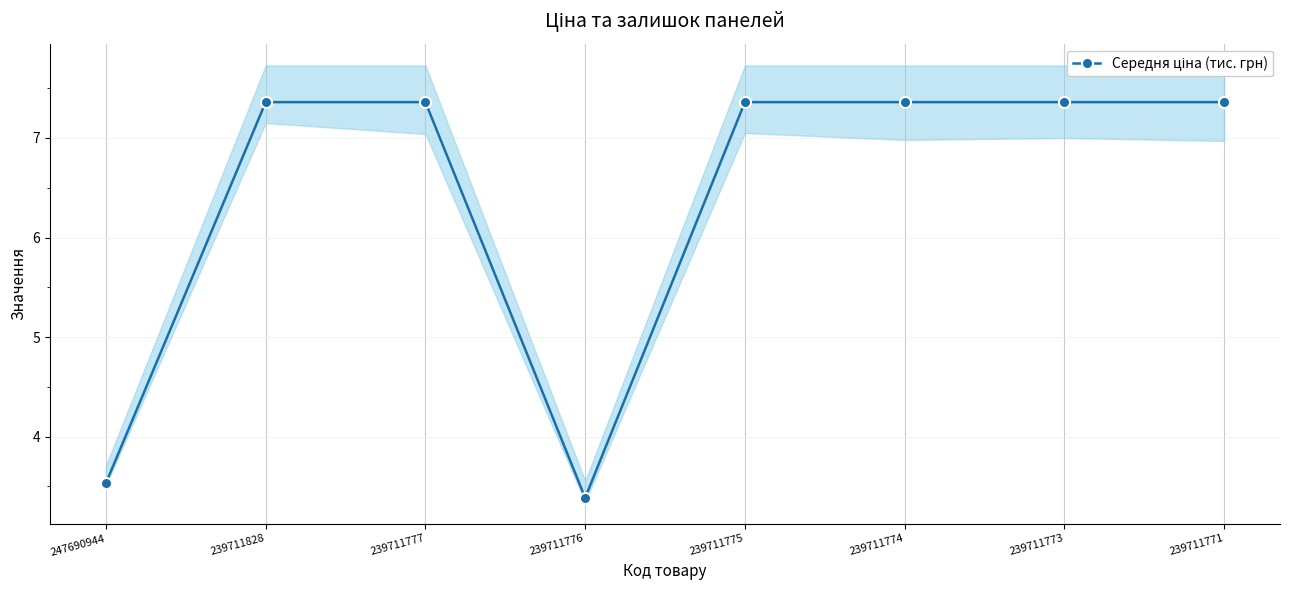

What is the maximum value shown in the chart?

7.4